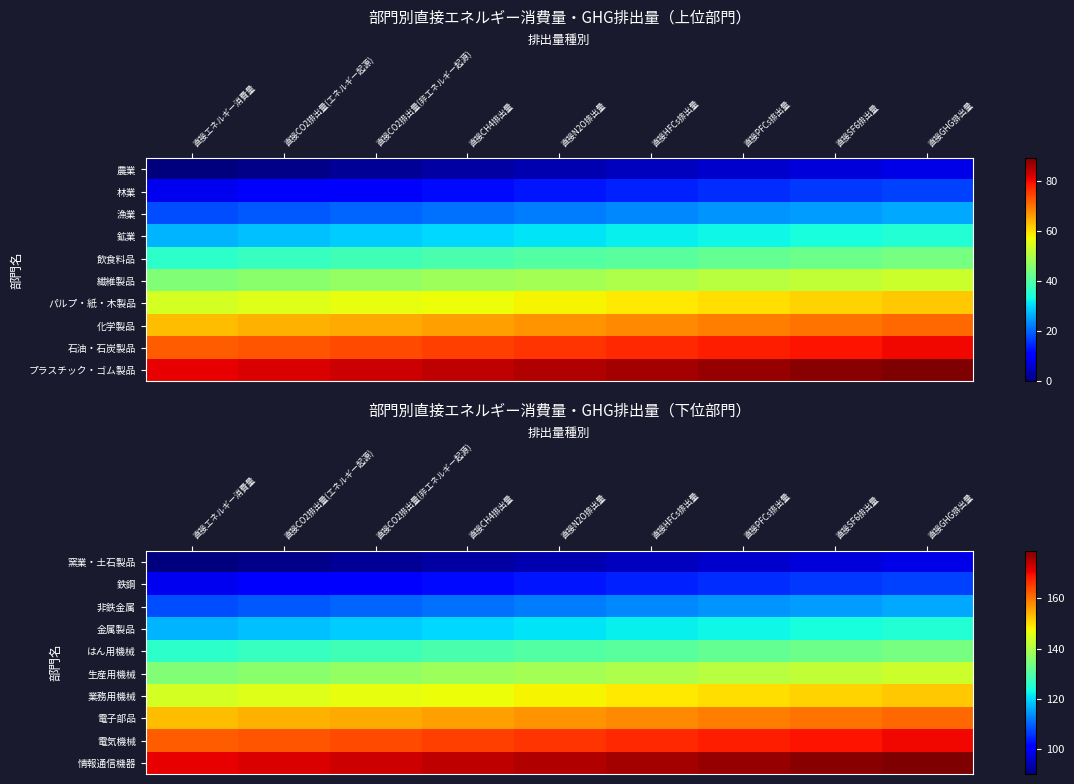

What is the minimum value for 電子部品?

153